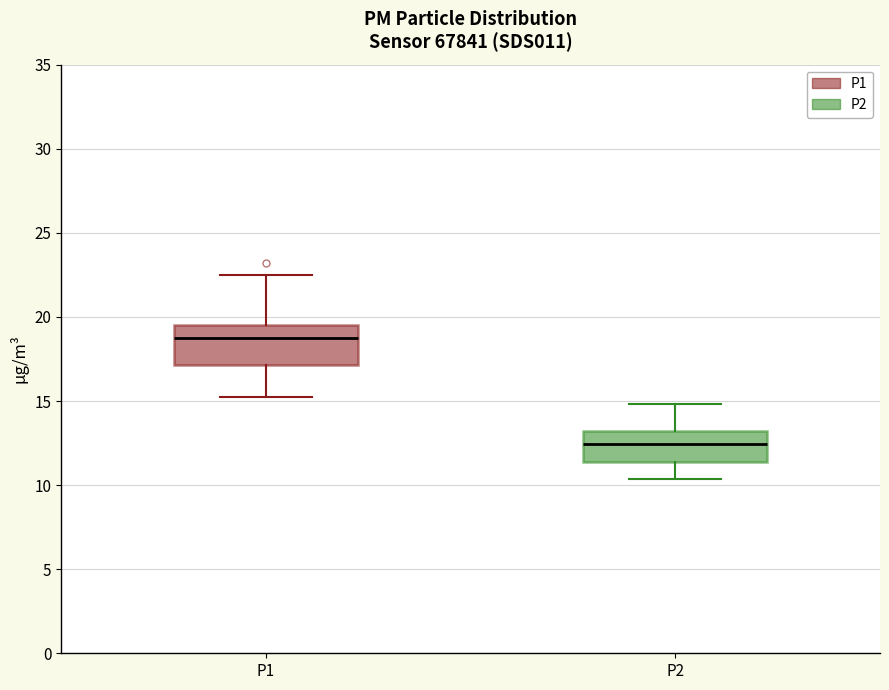

Which box has the lowest median line?

P2